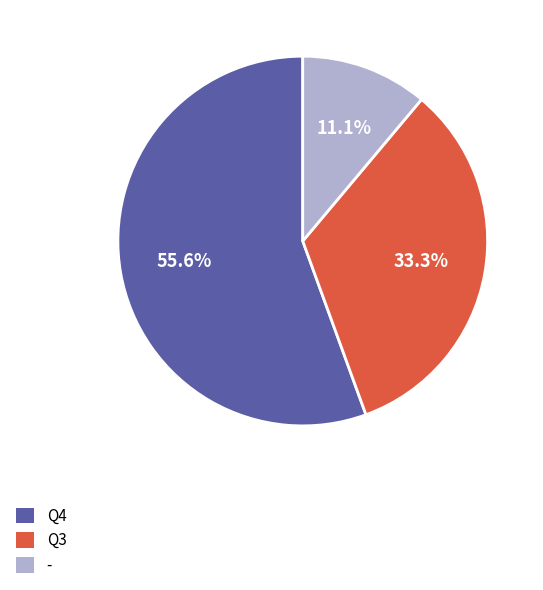

Does any single category account for the majority?

Yes